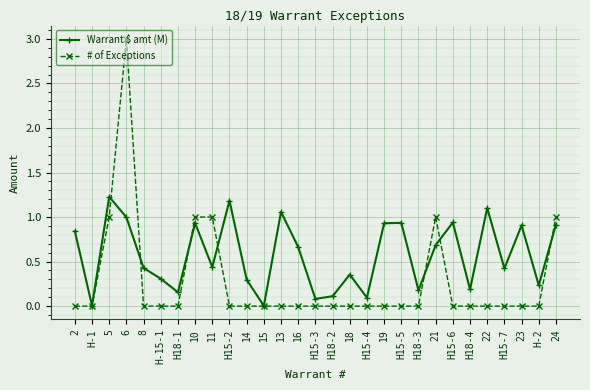

The value of Warrant $ amt (M) at 8 is 0.7. True or false?

False